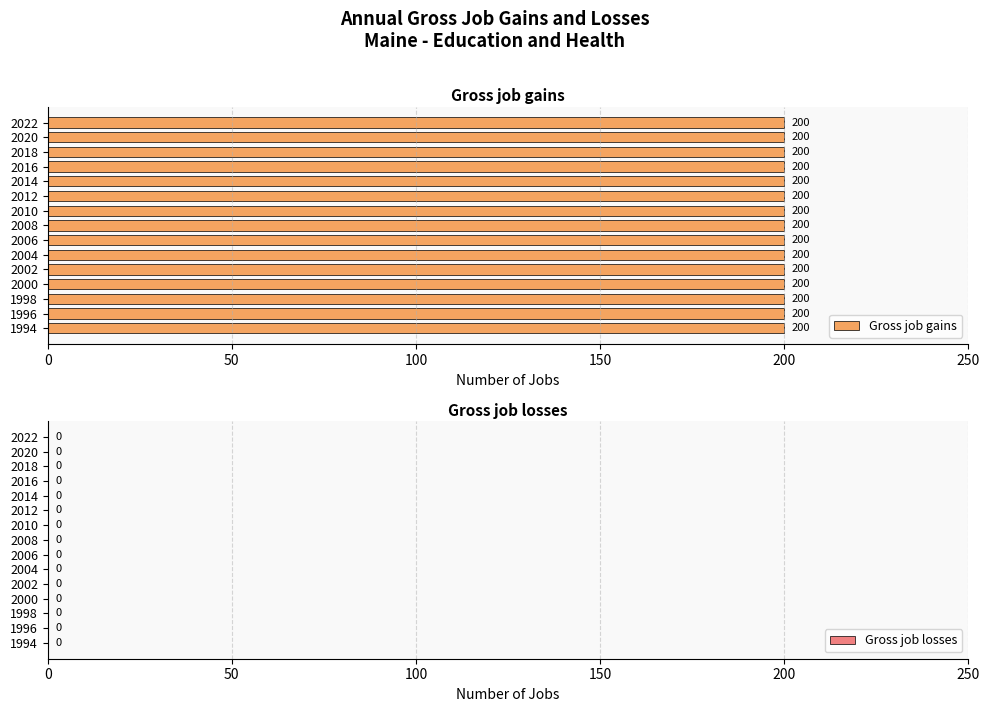

Reading left to right, list all the values displayed in this chart.

Gross job gains: 1994=200	1996=200	1998=200	2000=200	2002=200	2004=200	2006=200	2008=200	2010=200	2012=200	2014=200	2016=200	2018=200	2020=200	2022=200
Gross job losses: 1994=0	1996=0	1998=0	2000=0	2002=0	2004=0	2006=0	2008=0	2010=0	2012=0	2014=0	2016=0	2018=0	2020=0	2022=0